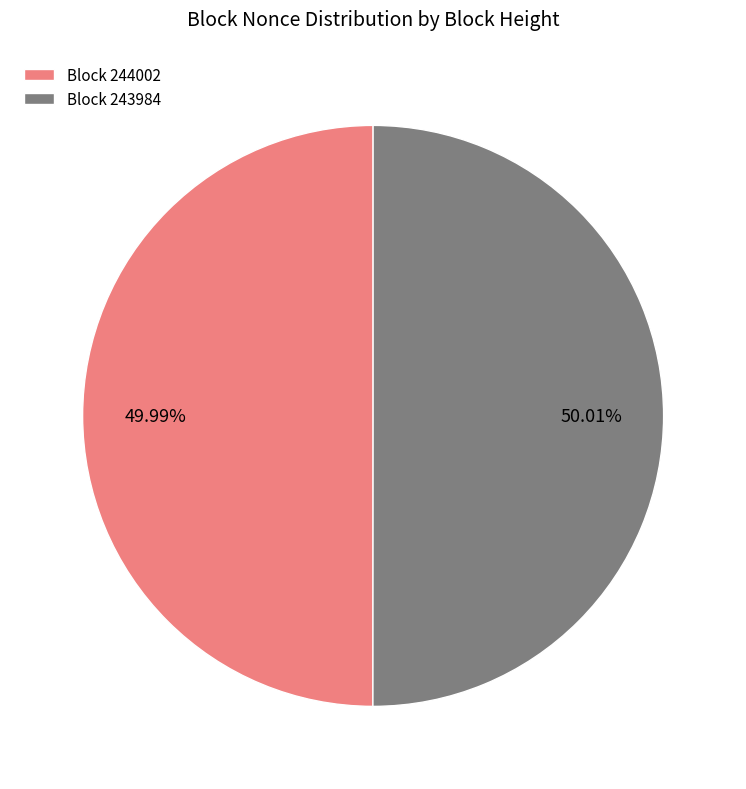

Approximately how many times larger is the value at Block 243984 compared to Block 244002?

1.0